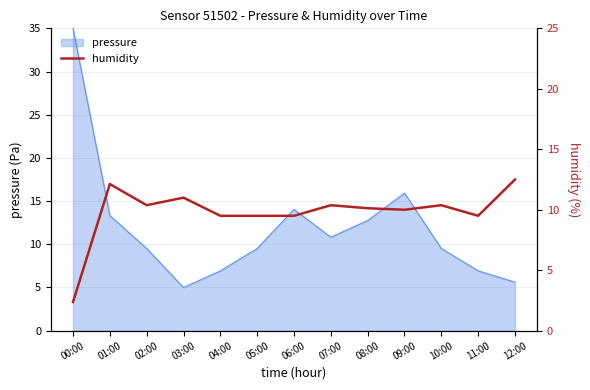

How many lines are shown in the chart?

1